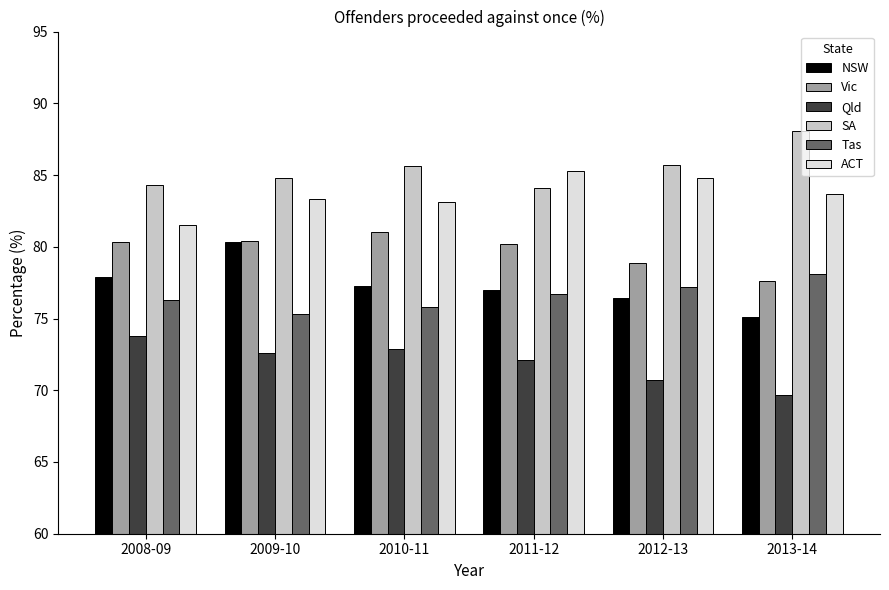

The value of Qld at 2010-11 is 108.4. True or false?

False